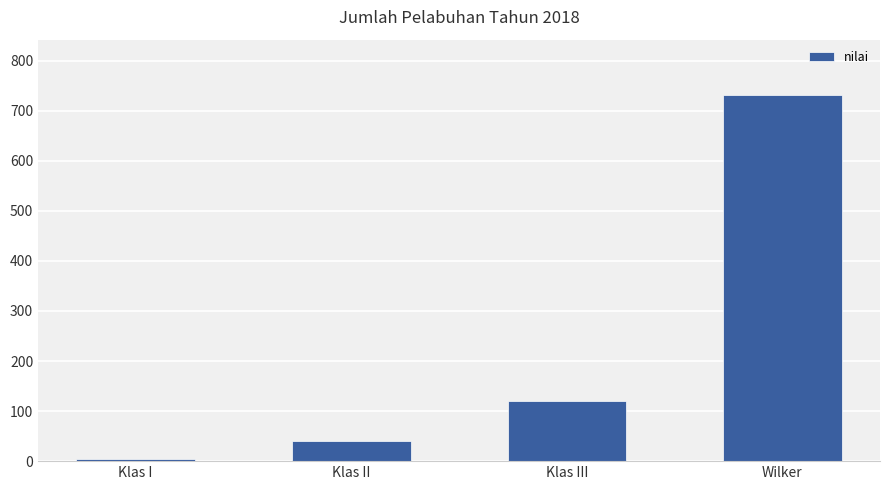

Does the chart contain any negative values?

No